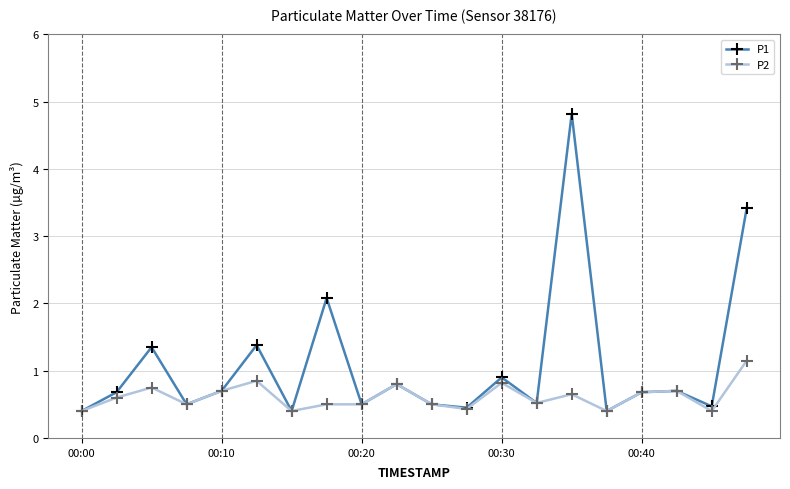

How many P2 values are between 0 and 1?

19